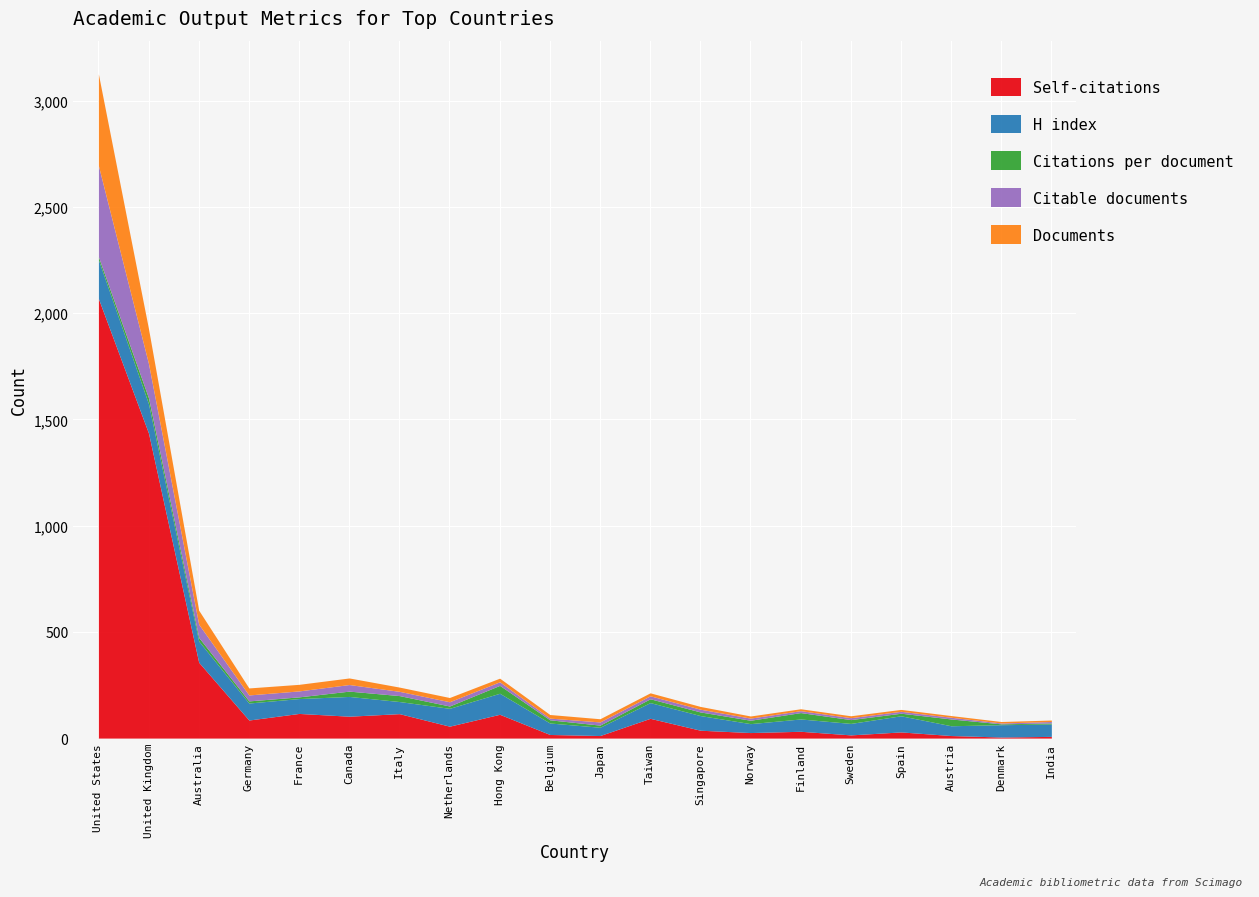

What are all the series names shown in the legend?

Self-citations, H index, Citations per document, Citable documents, Documents